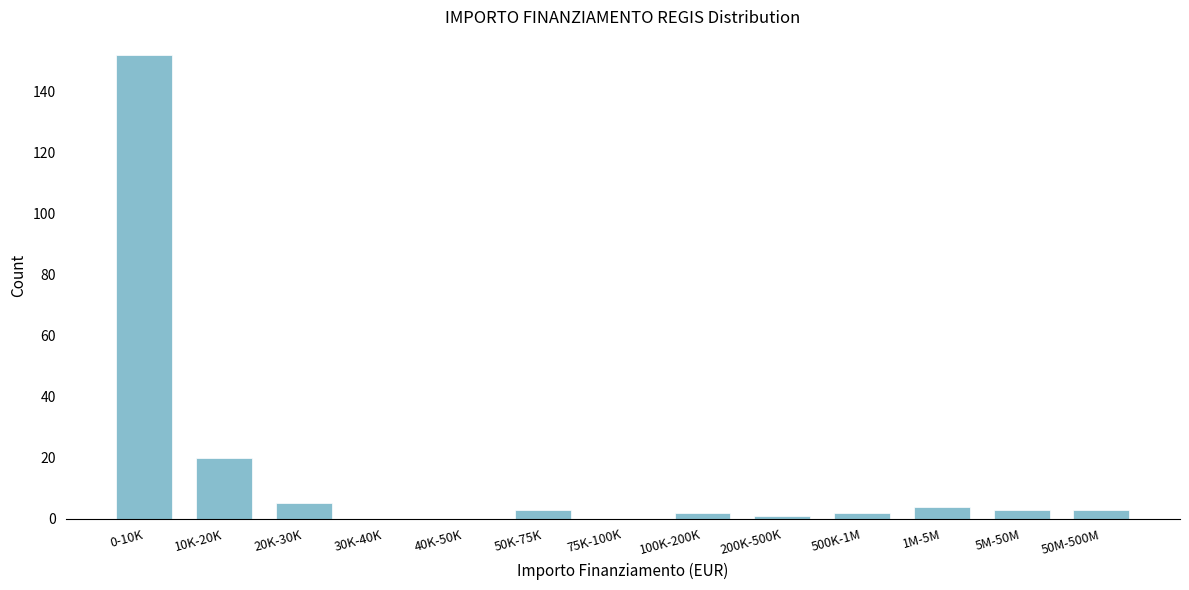

Reading left to right, extract all data points from this chart.

0-10K=152	10K-20K=20	20K-30K=5	30K-40K=0	40K-50K=0	50K-75K=3	75K-100K=0	100K-200K=2	200K-500K=1	500K-1M=2	1M-5M=4	5M-50M=3	50M-500M=3